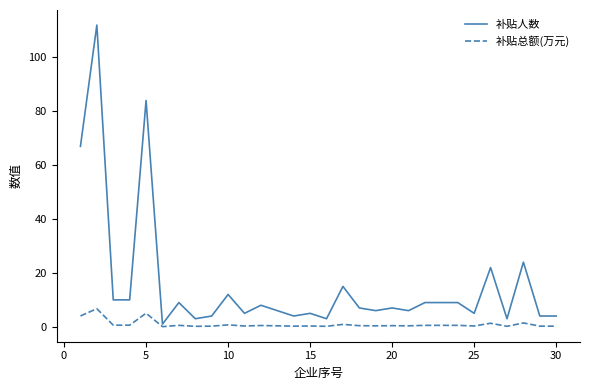

Rank the series by their maximum value, from lowest to highest.

补贴总额(万元), 补贴人数